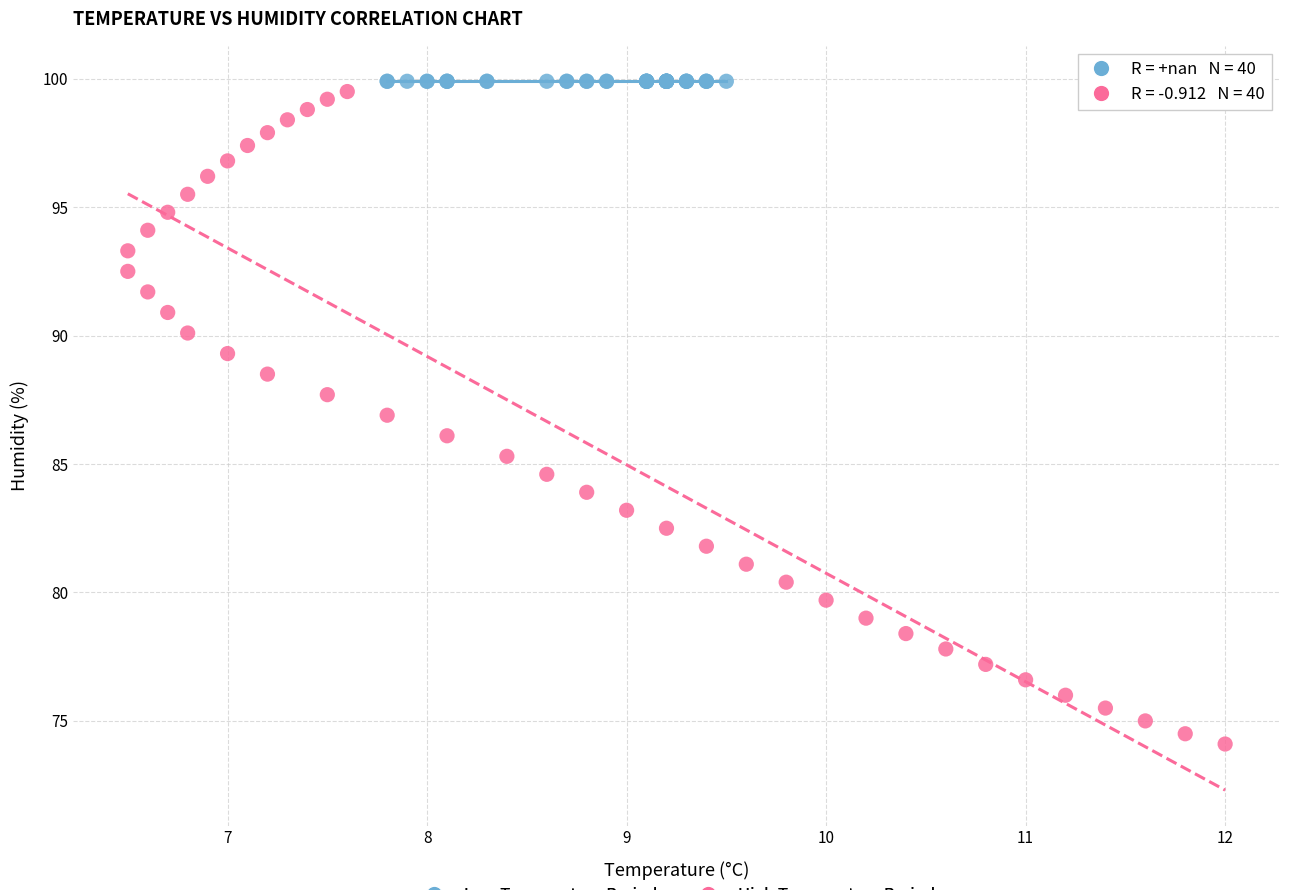

What are all the series names shown in the legend?

Low Temperature Period, High Temperature Period